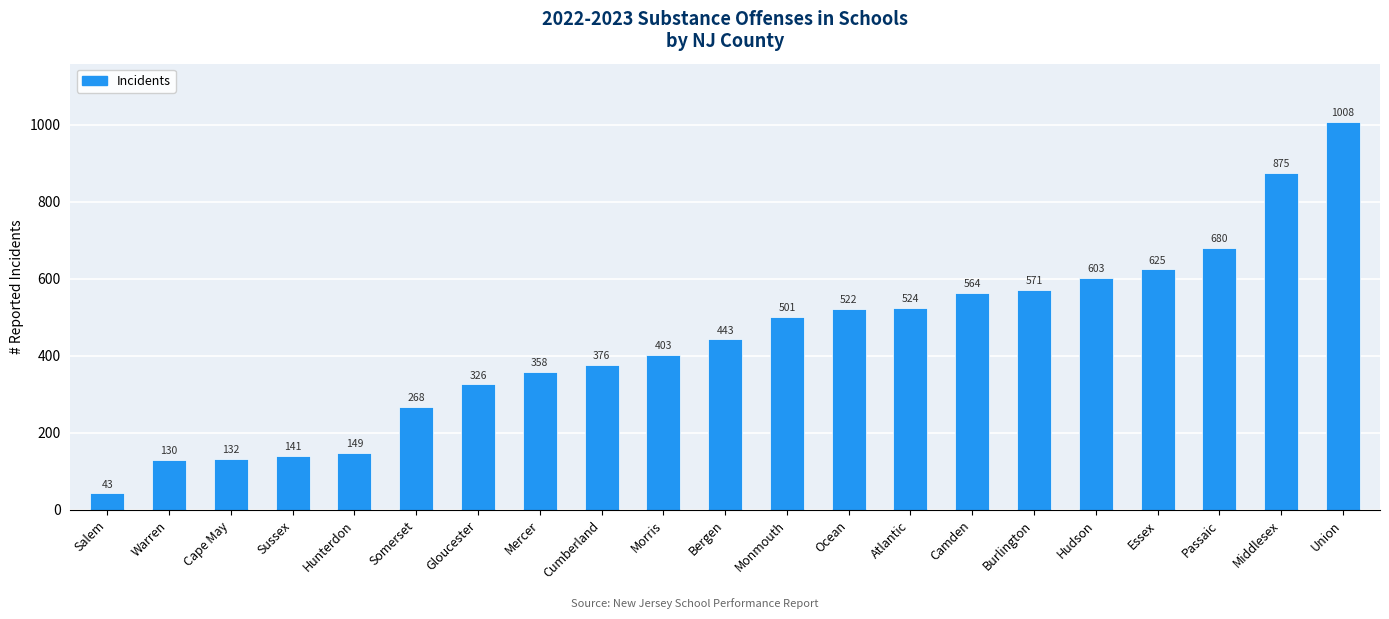

What is the label of the 9th bar from the left?

Cumberland